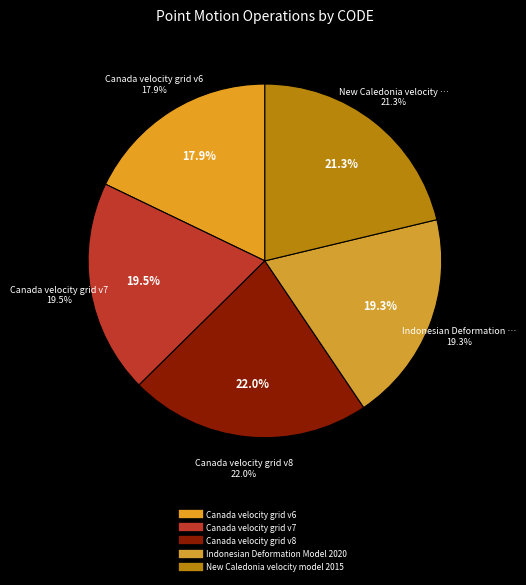

Is New Caledonia velocity model 2015 the majority of the pie?

No